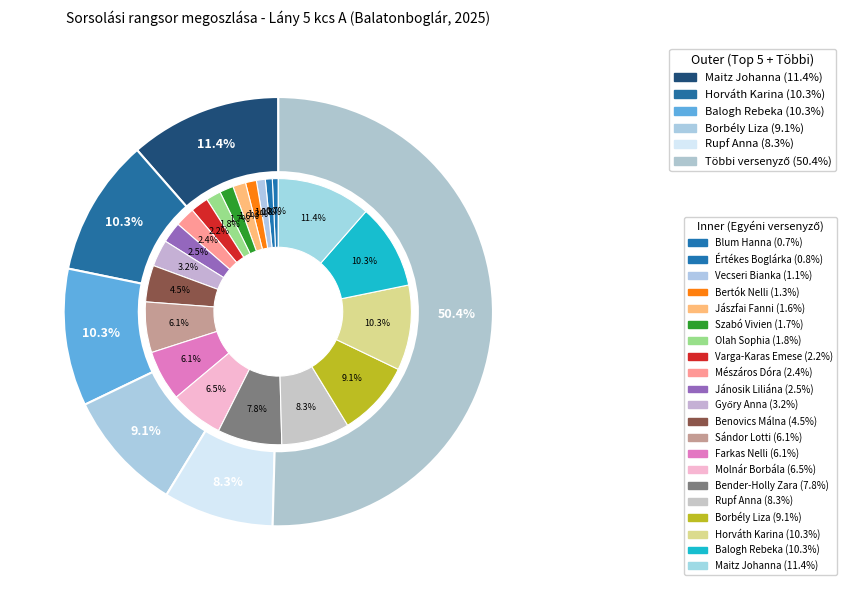

What is the ratio of the value at Rupf Anna to the value at Olah Sophia?

4.6